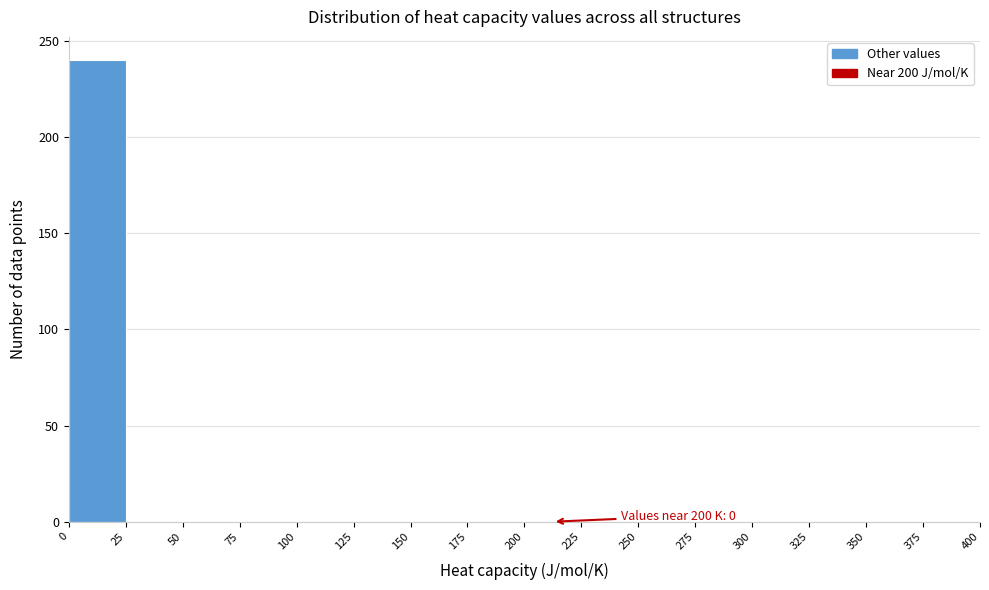

Which range on the x-axis has the tallest bar?

0 to 25